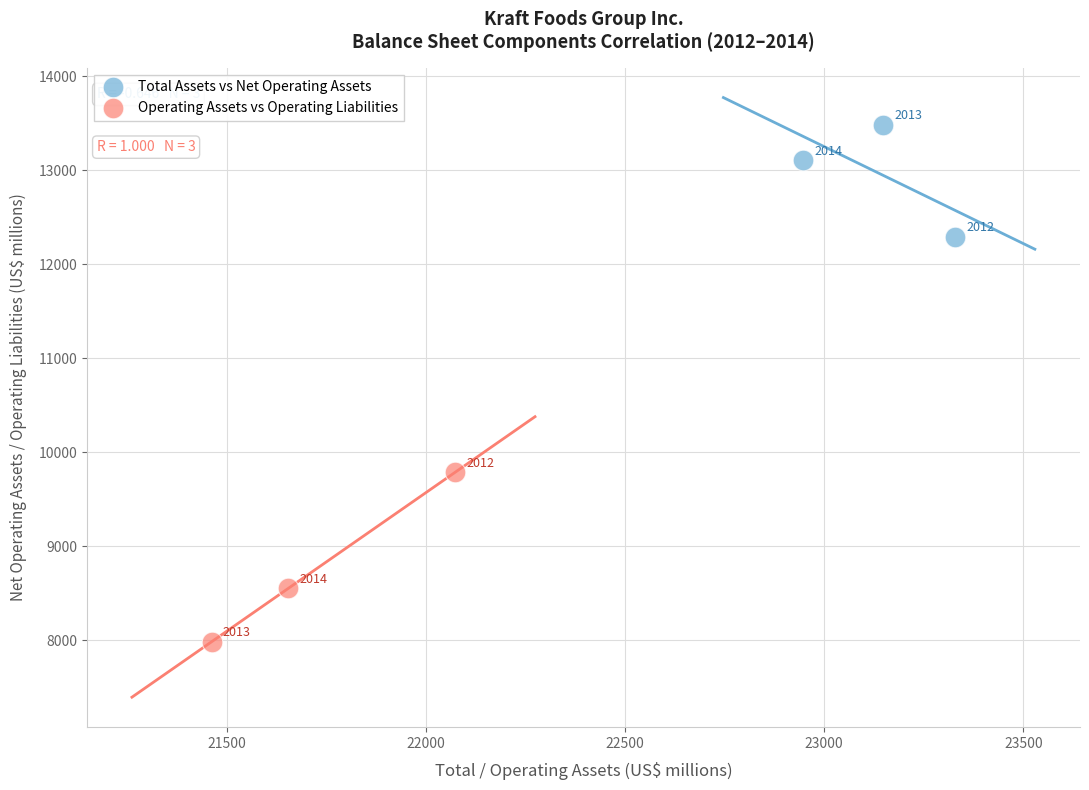

Which series has the largest Y range (max minus min)?

Operating Assets vs Operating Liabilities